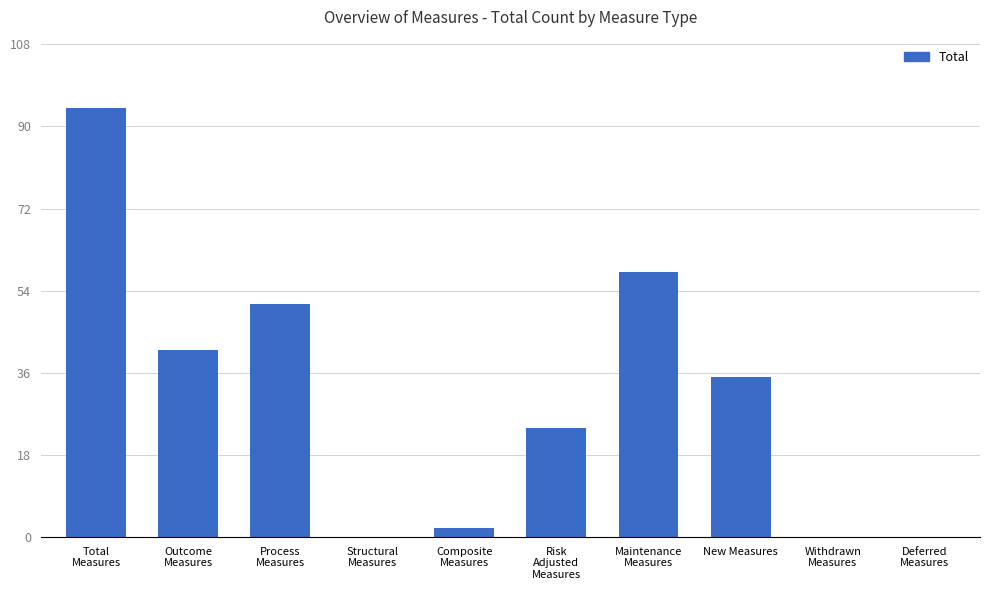

At which label is the value closest to 47?

Process
Measures